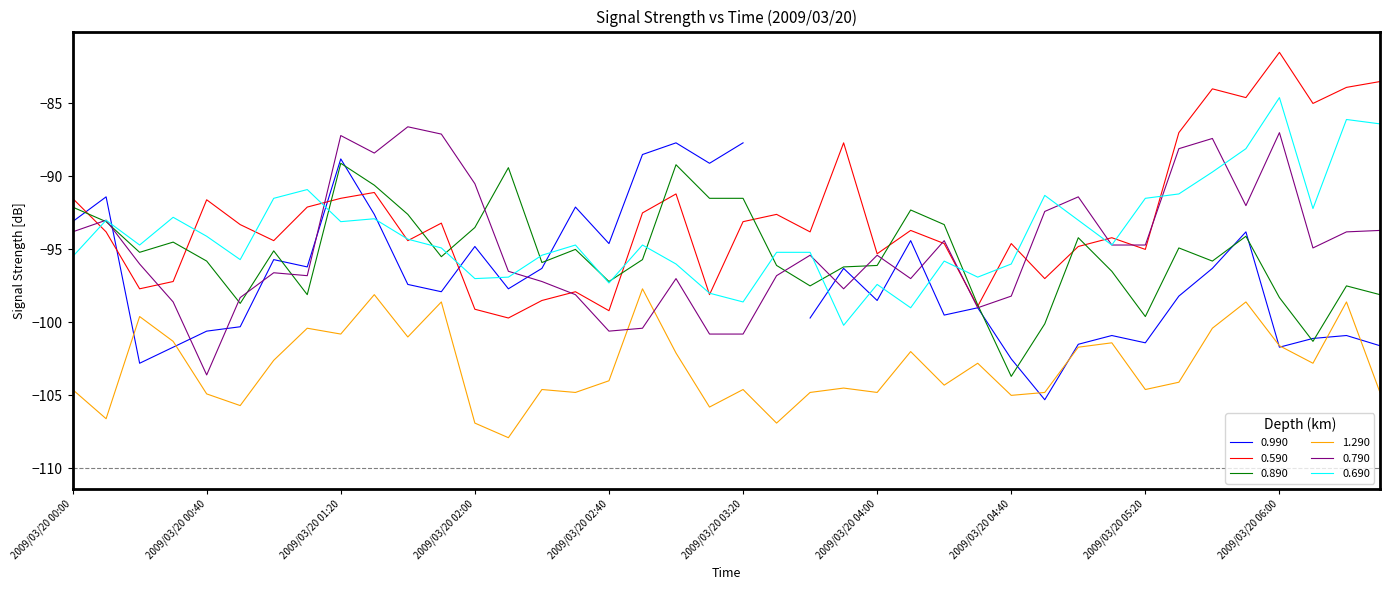

What is the label of the 31st point from the right?

2009/03/20 01:30